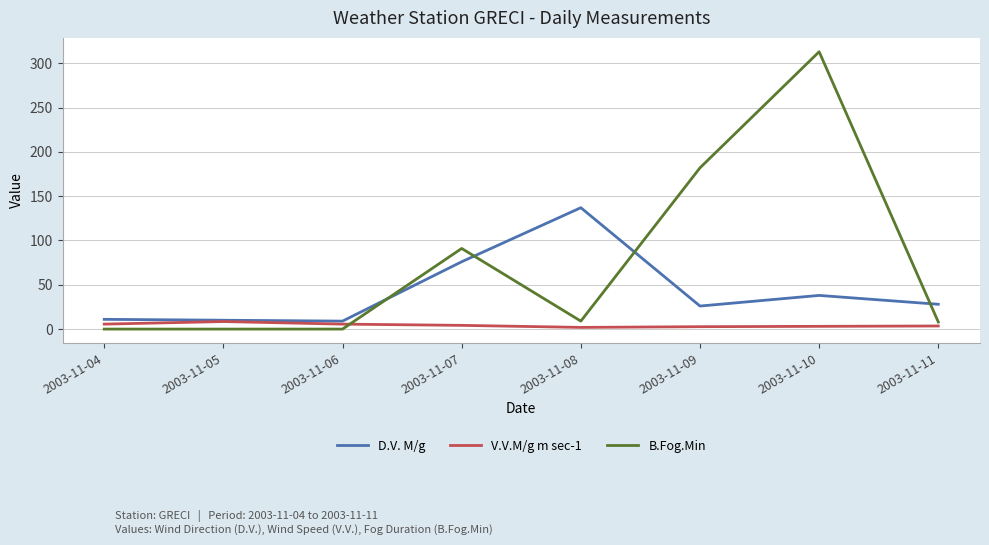

What is the total value across all series at 2003-11-06?

14.6